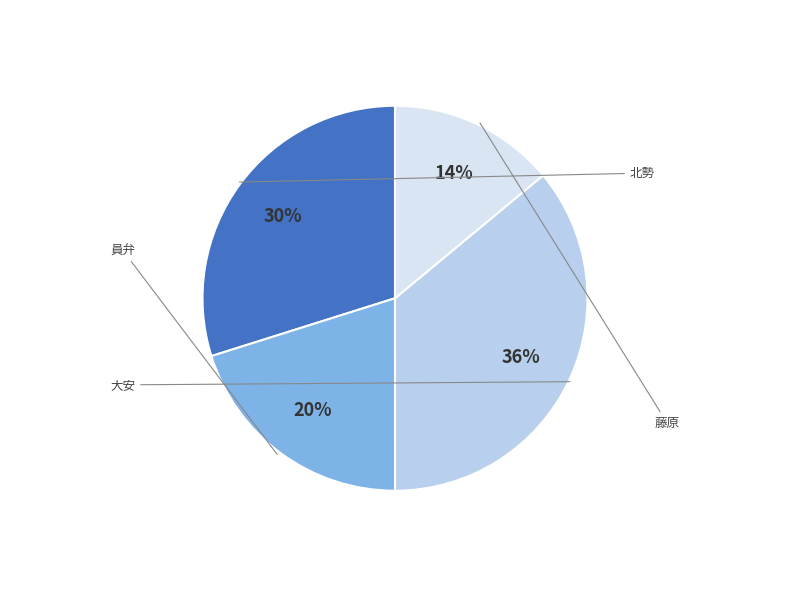

Approximately how many times larger is the value at 大安 compared to 北勢?

1.2